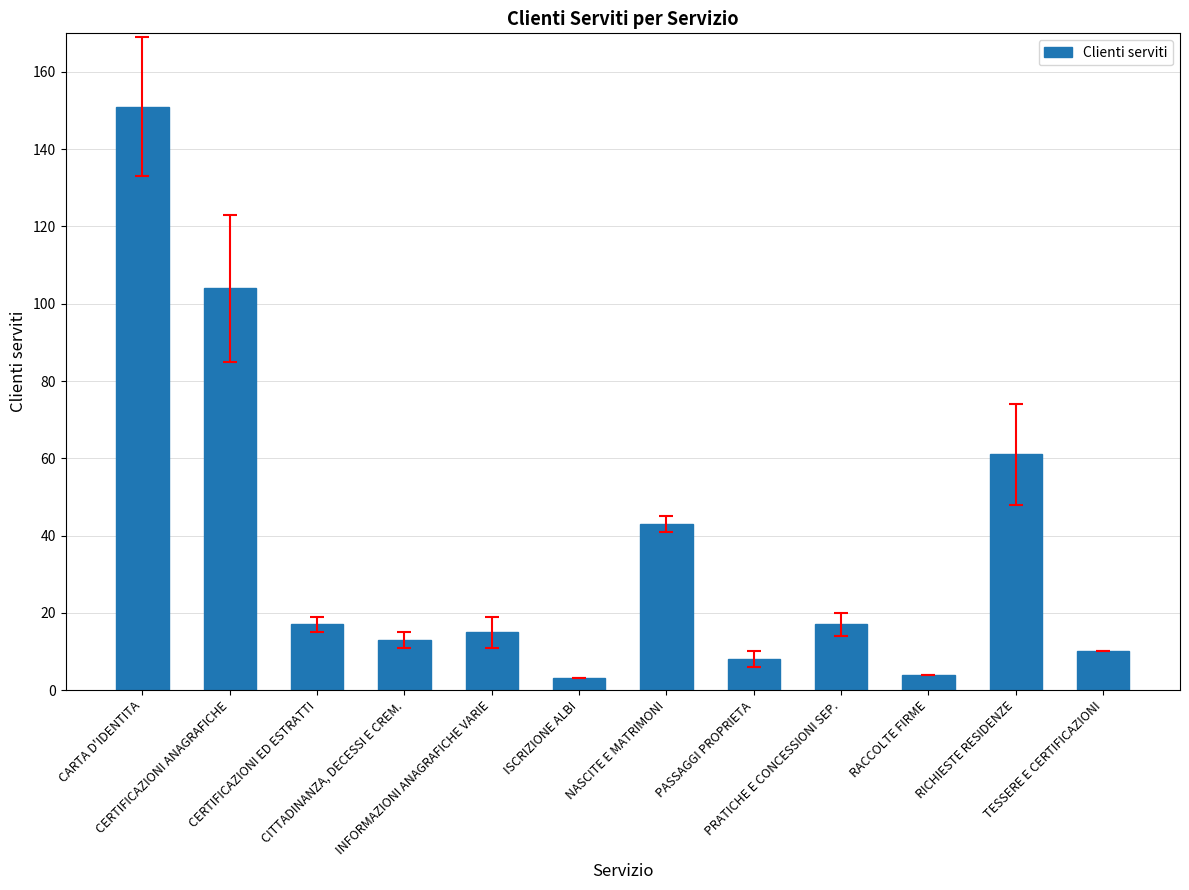

At which label does the data first exceed 17?

CARTA D'IDENTITA